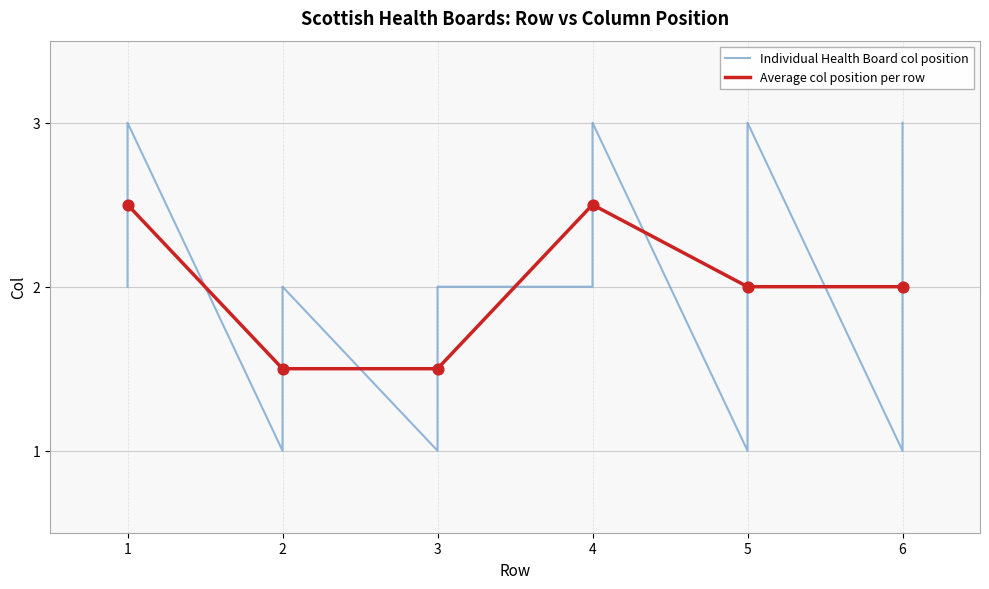

The Average col position per row series shows 0.8 at 5. True or false?

False